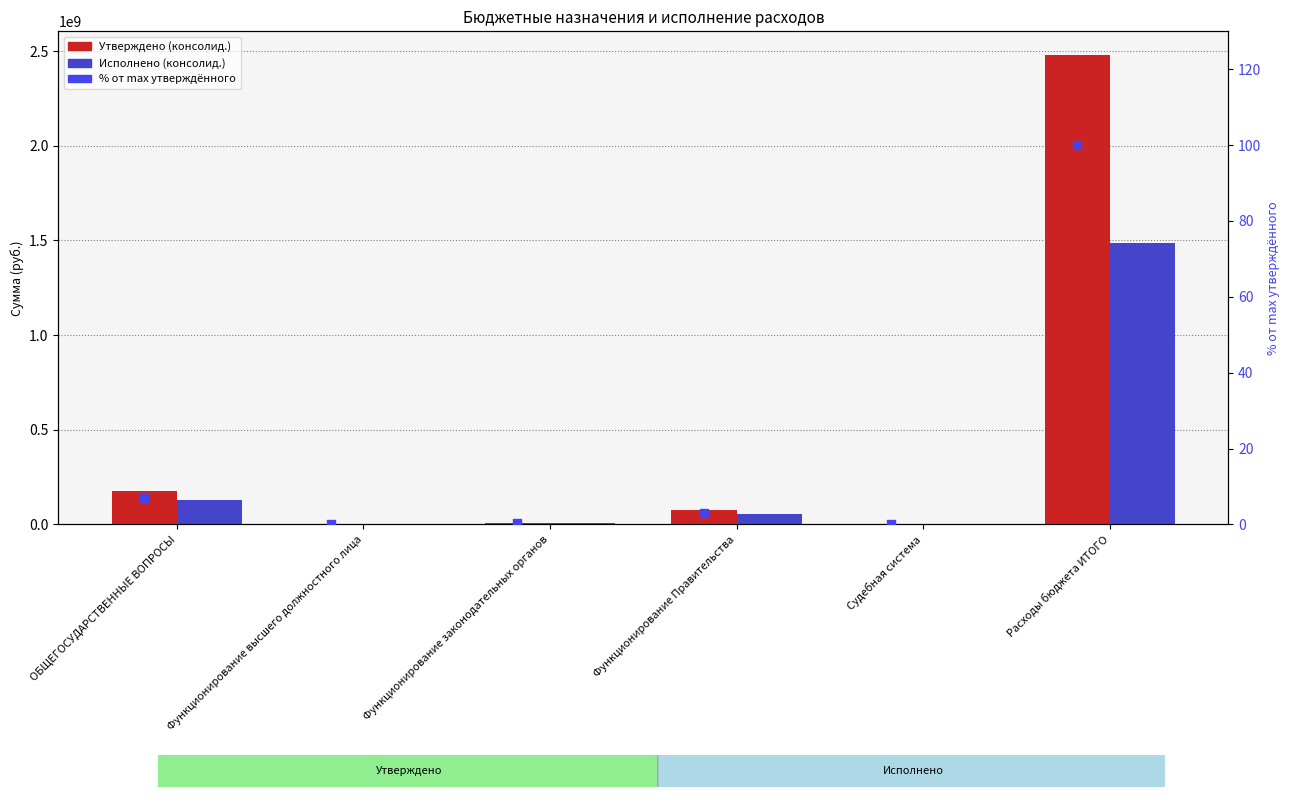

What are all the series names shown in the legend?

Утверждено (консолид.), Исполнено (консолид.), % от утверждённого (лев. серия)